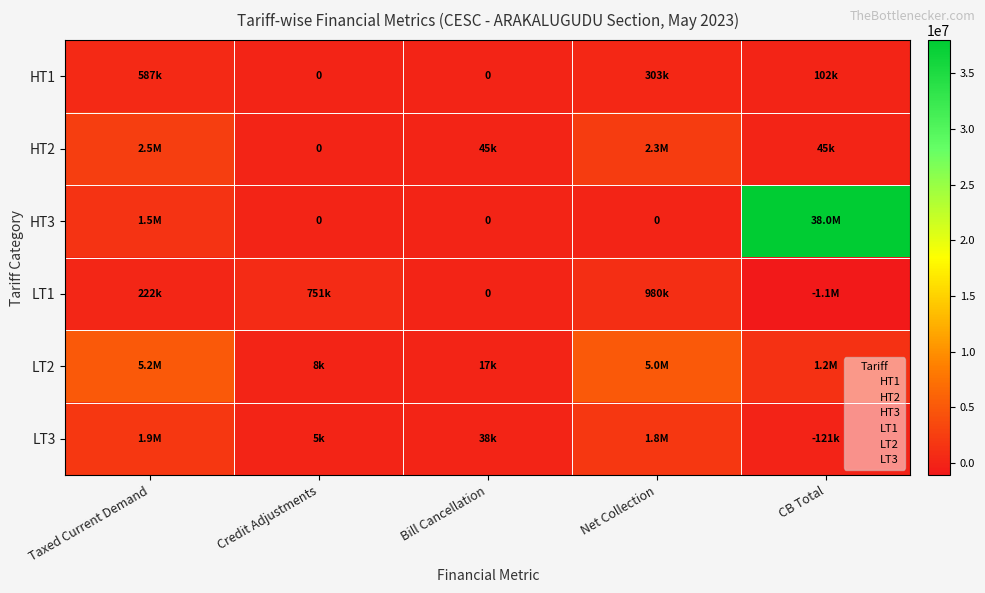

How many values in the HT3 series exceed 0?

2